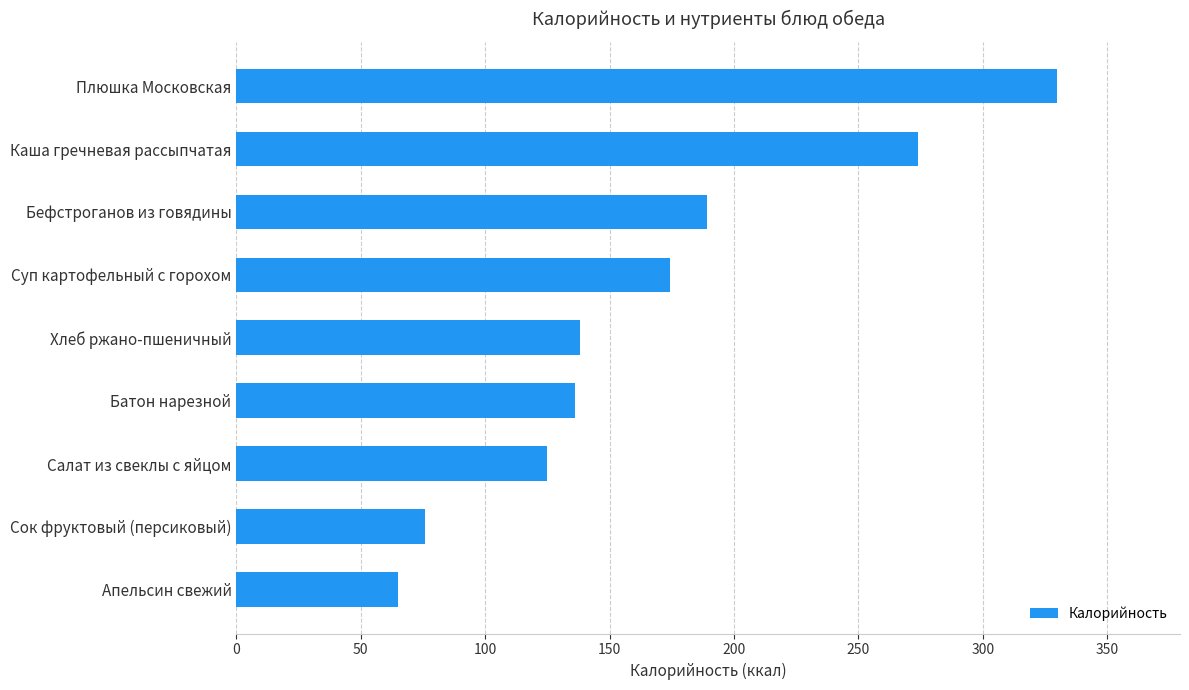

The value at Бефстроганов из говядины is 257.4. True or false?

False